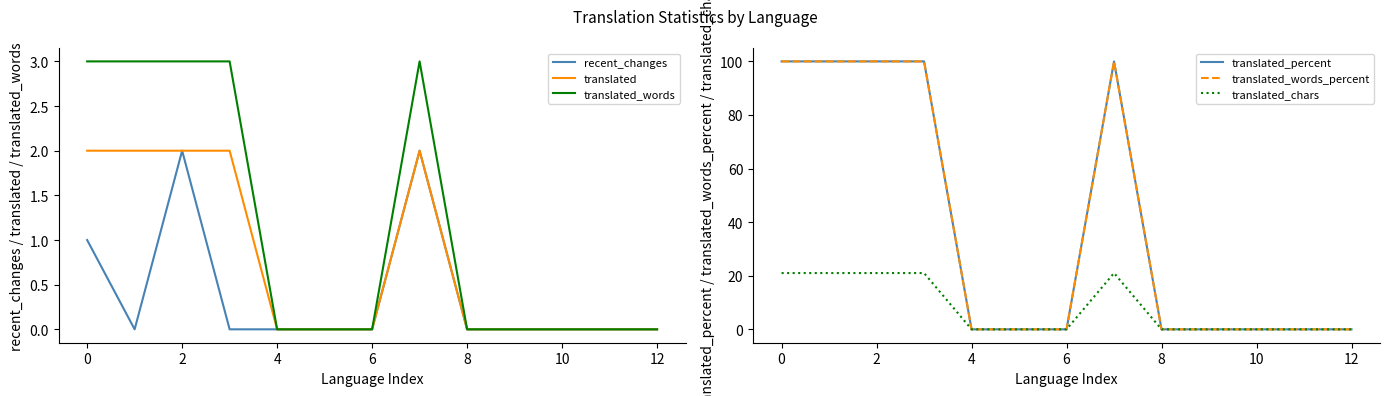

Count the recent_changes values in the range 0 to 1.

11